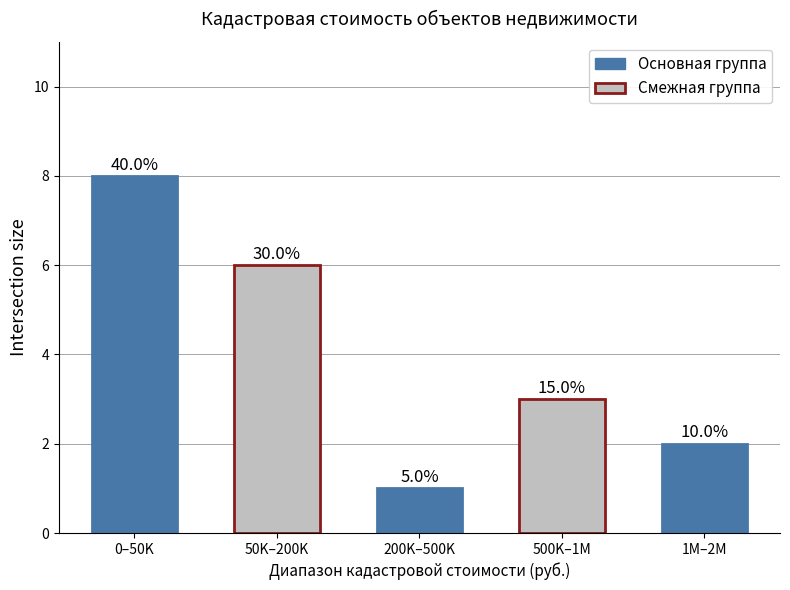

What is the smallest value displayed?

1